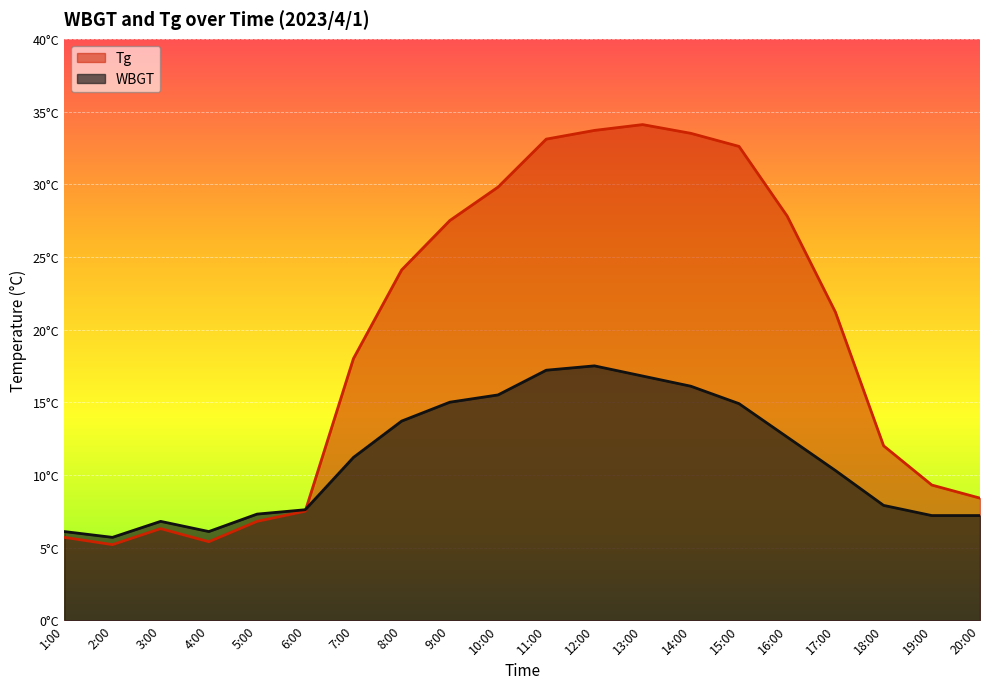

What is the average value of the WBGT series?

11.1